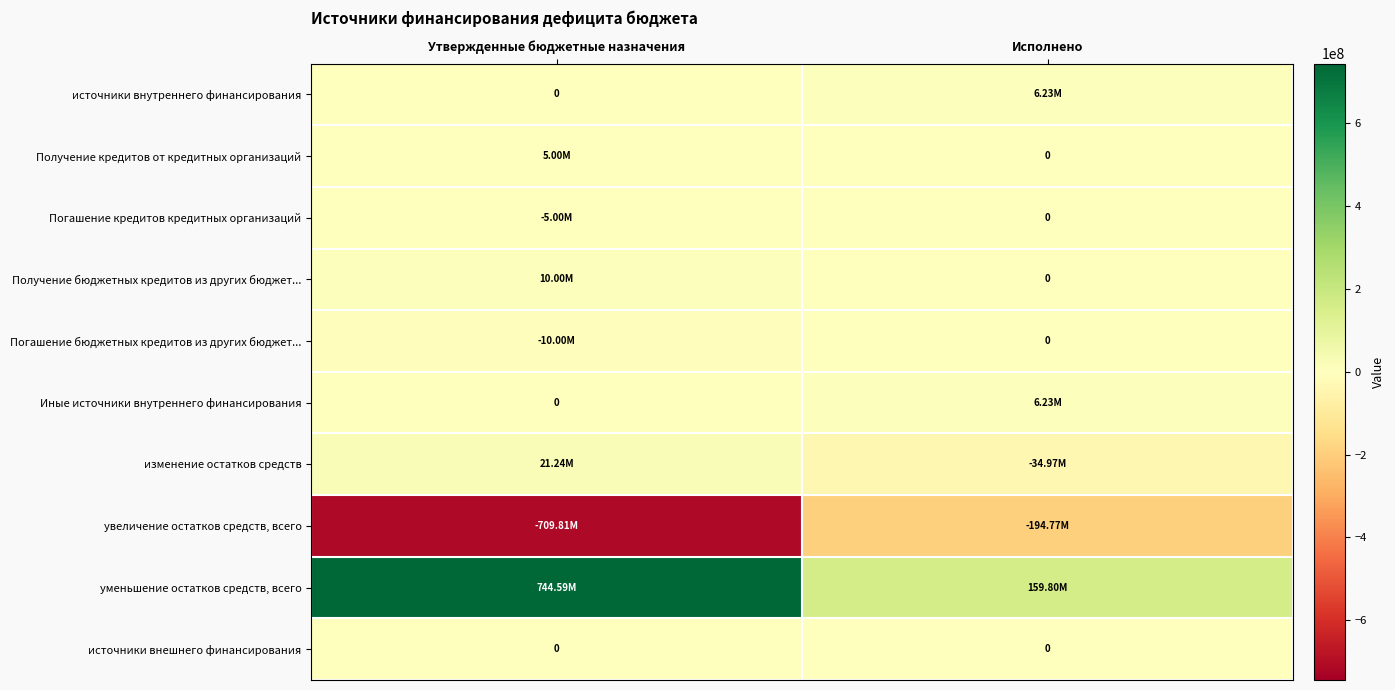

Where is изменение остатков средств nearest to the value -6869022?

Утвержденные бюджетные назначения